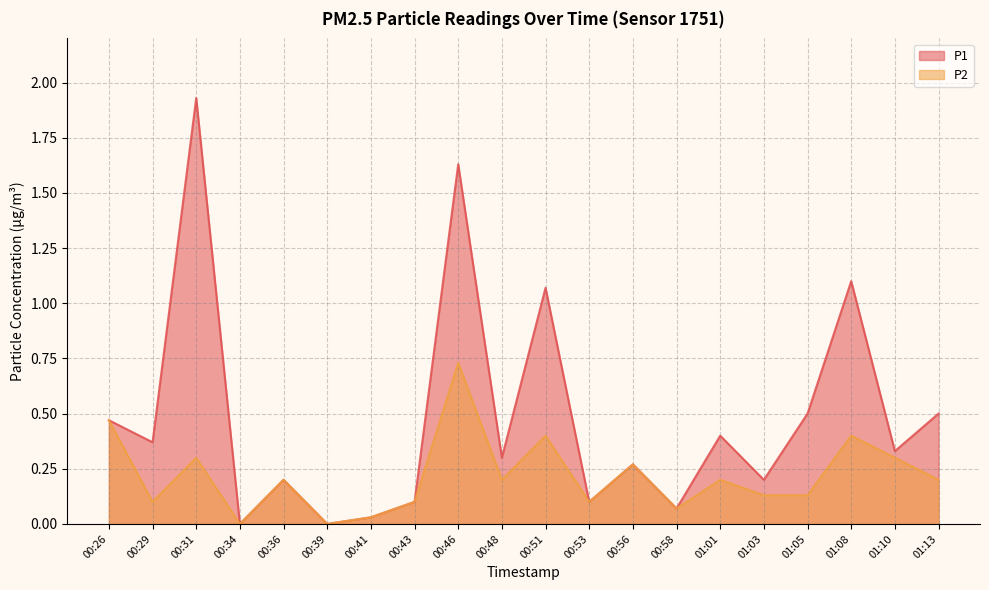

What position from the right is 00:58?

7